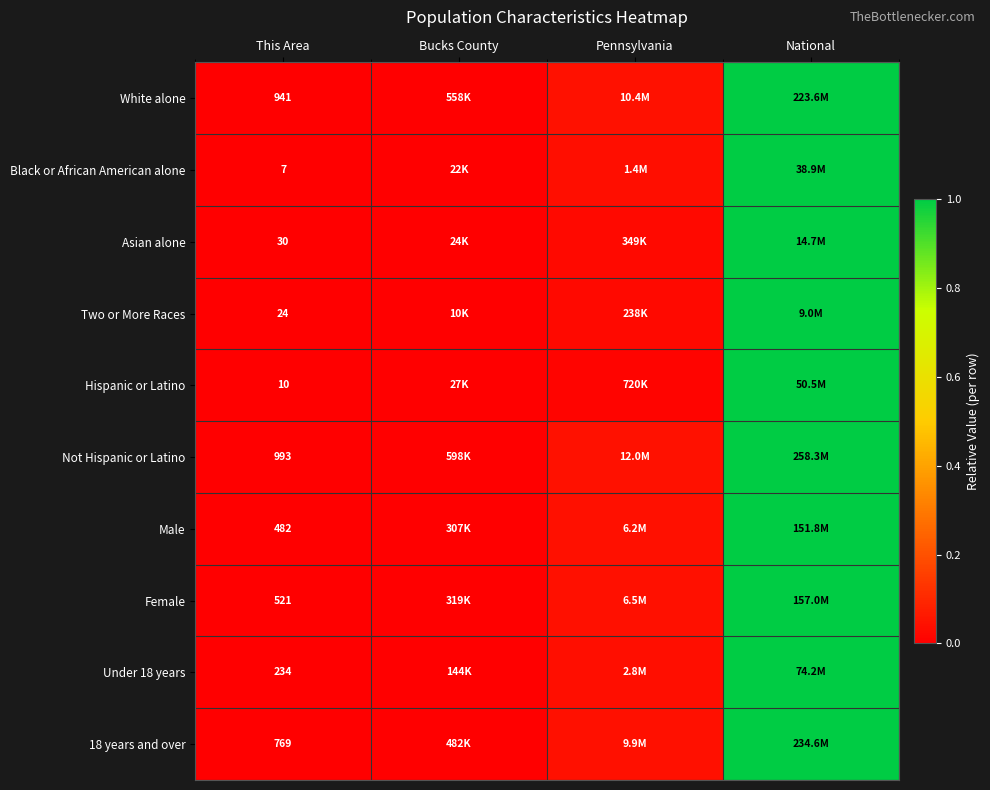

How many data points does each series have?

4